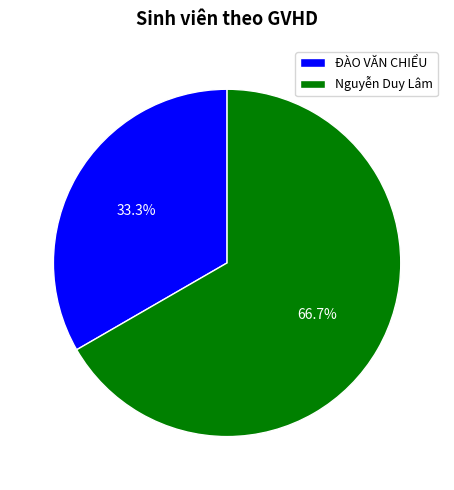

Which slice is the largest?

Nguyễn Duy Lâm